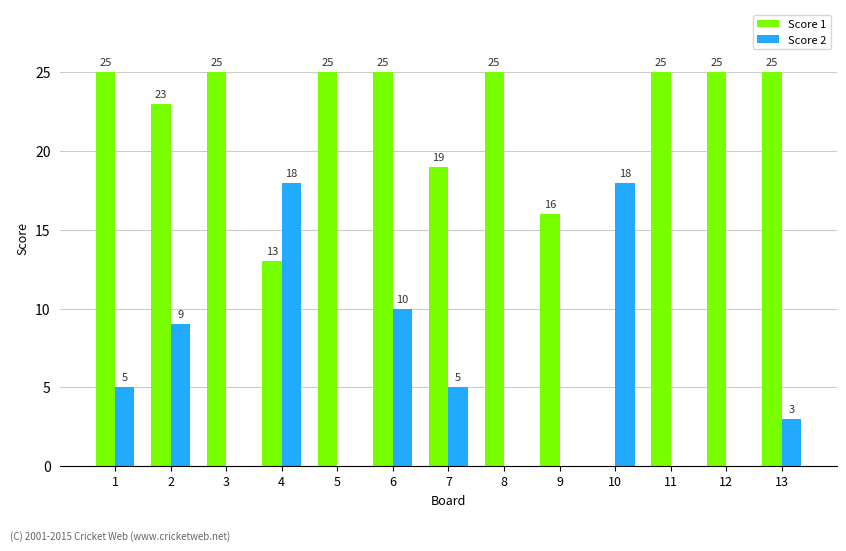

What is the maximum value for Score 1?

25